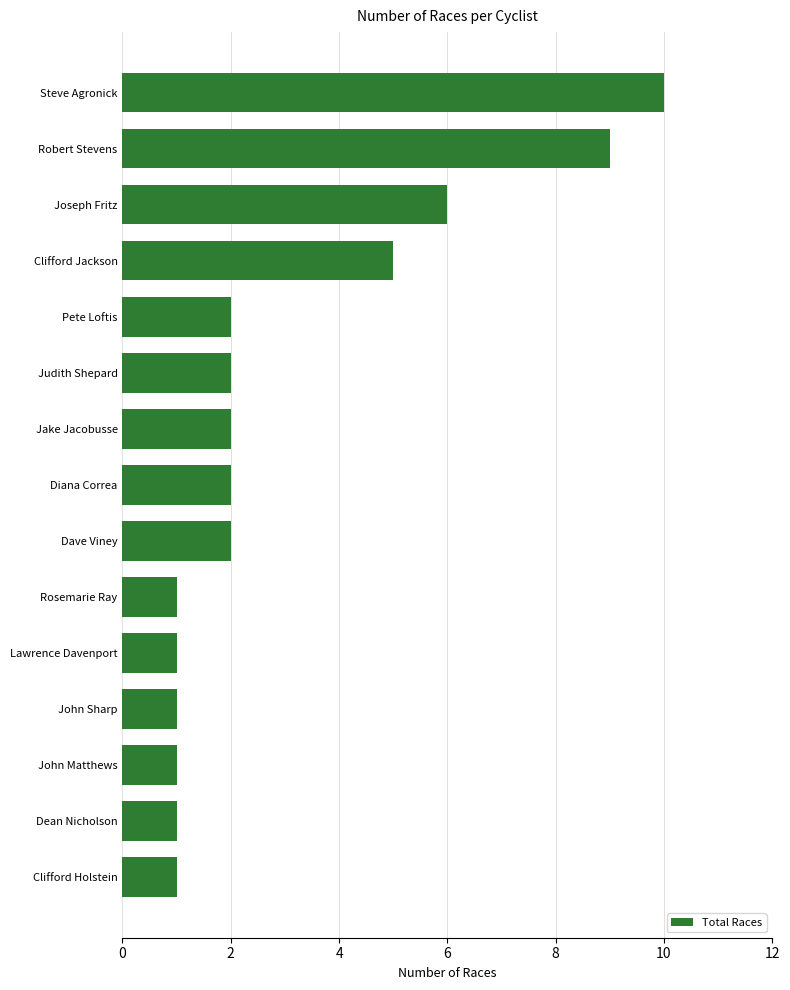

What is the smallest value displayed?

1